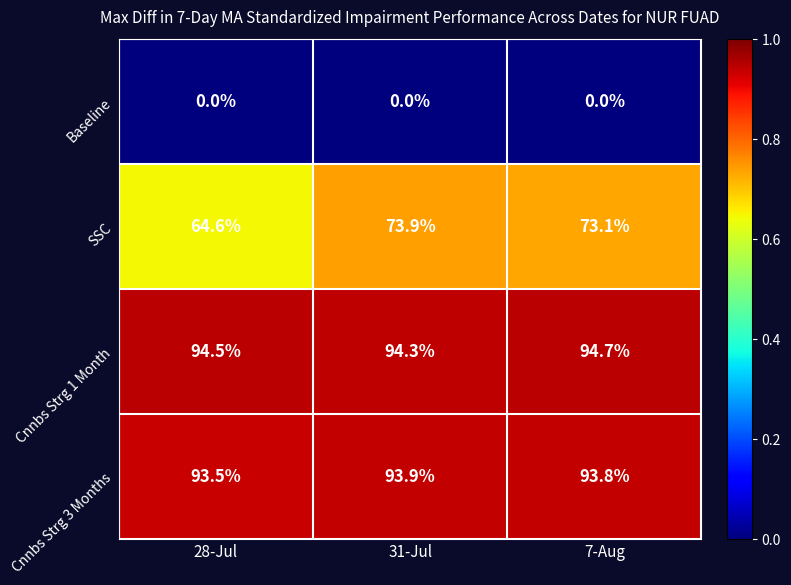

The value of Baseline at 28-Jul is 0.0. True or false?

True